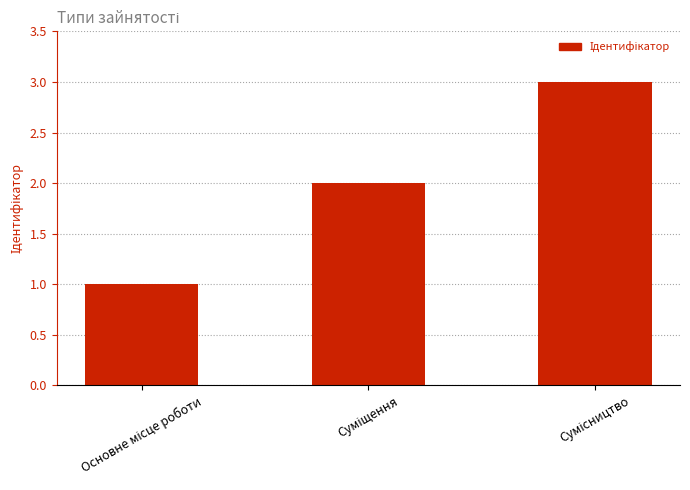

What is the greatest value displayed?

3